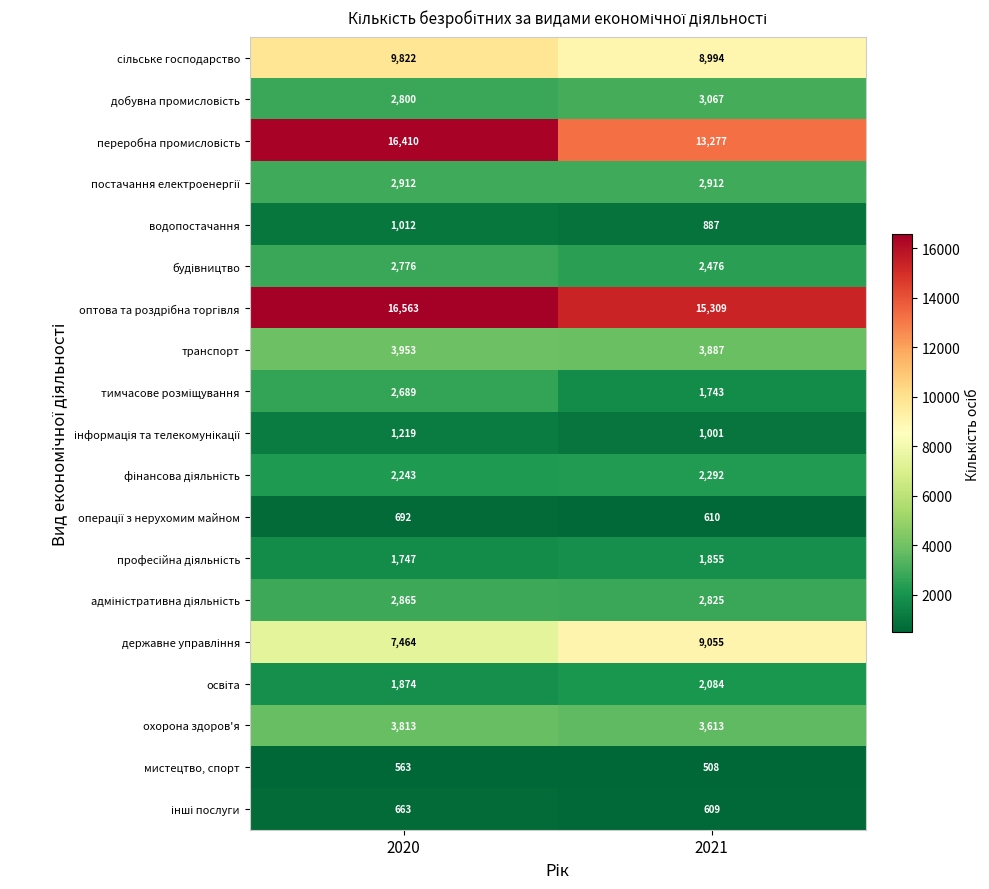

What is the difference between the highest and lowest values at 2020?

16000